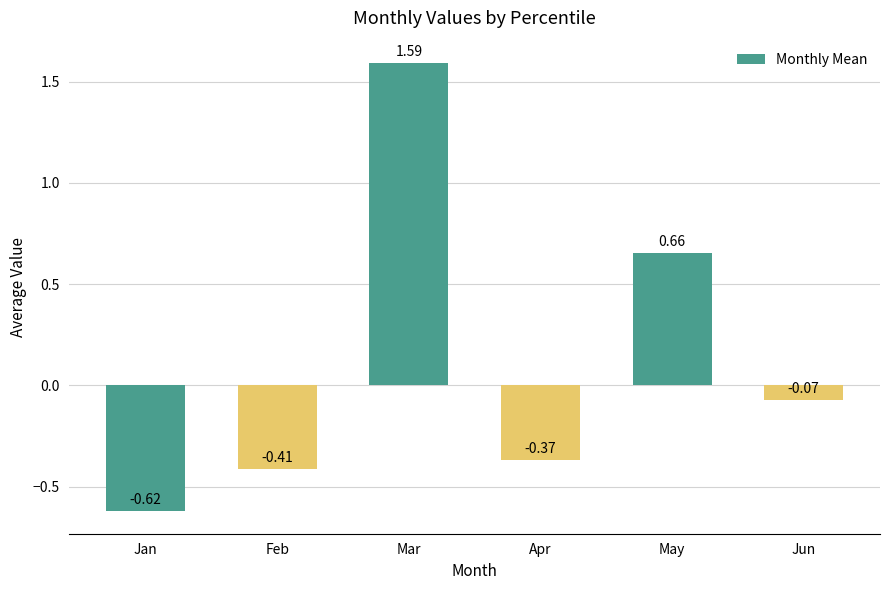

Does the chart contain stacked bars?

No